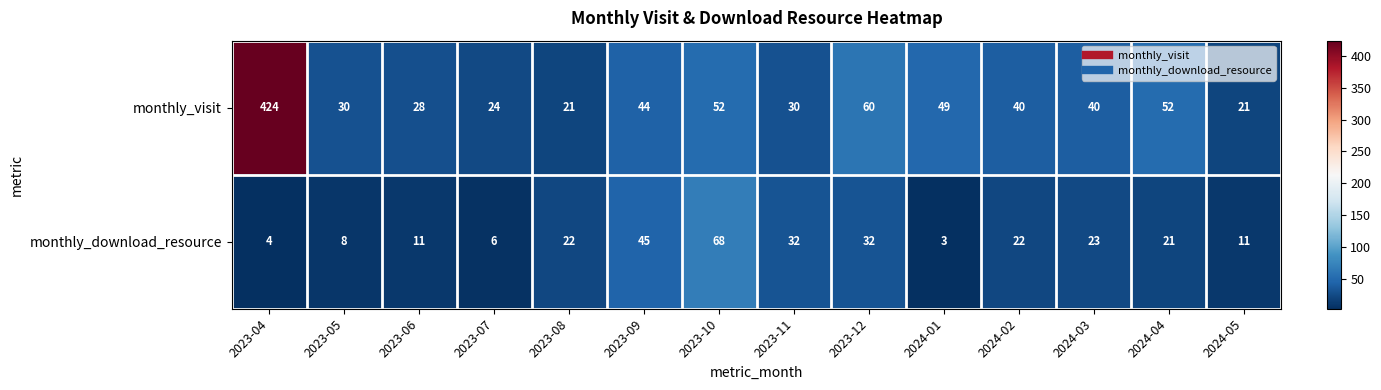

What is the spread (max minus min) of values at 2024-04?

31